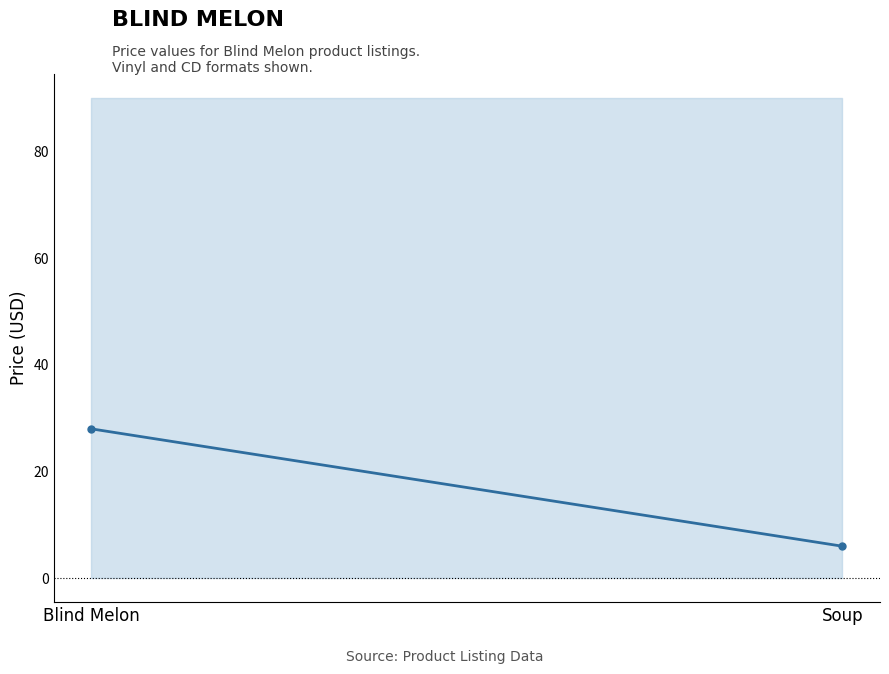

The value at Soup is 6.0. True or false?

True